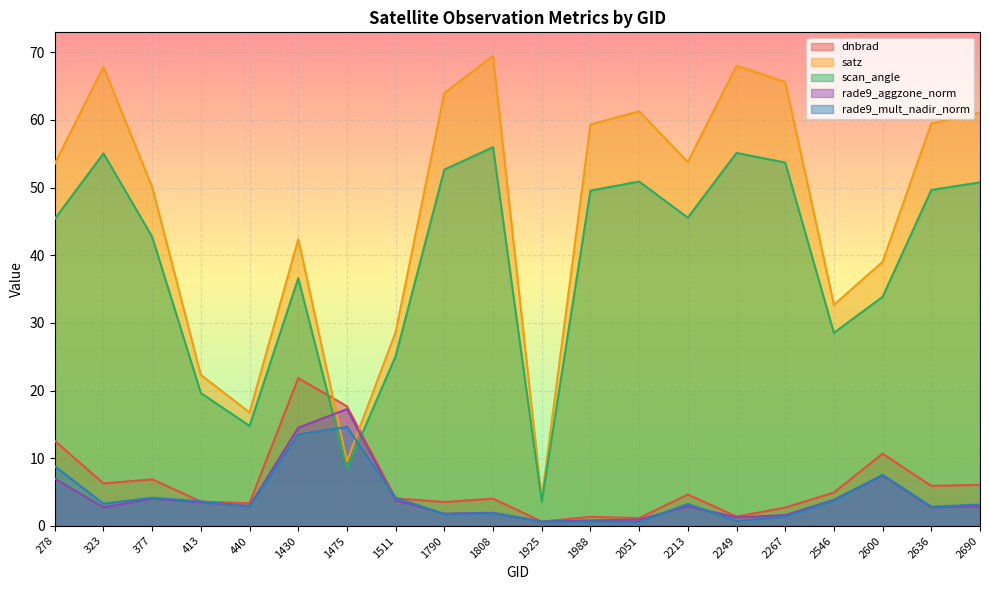

True or false: rade9_aggzone_norm has more than 2 points higher than both neighbors.

True